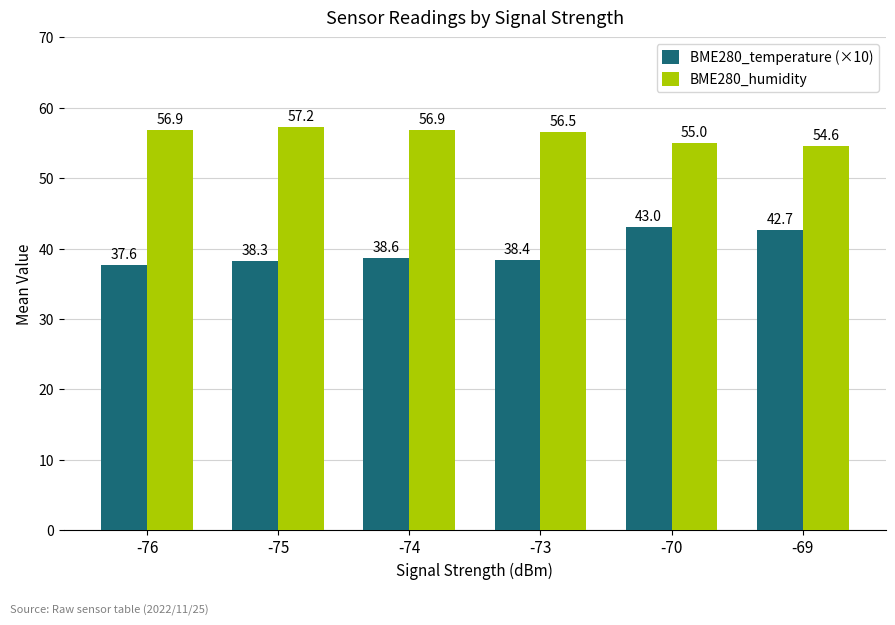

The BME280_temperature (×10) series shows 76.4 at -70. True or false?

False